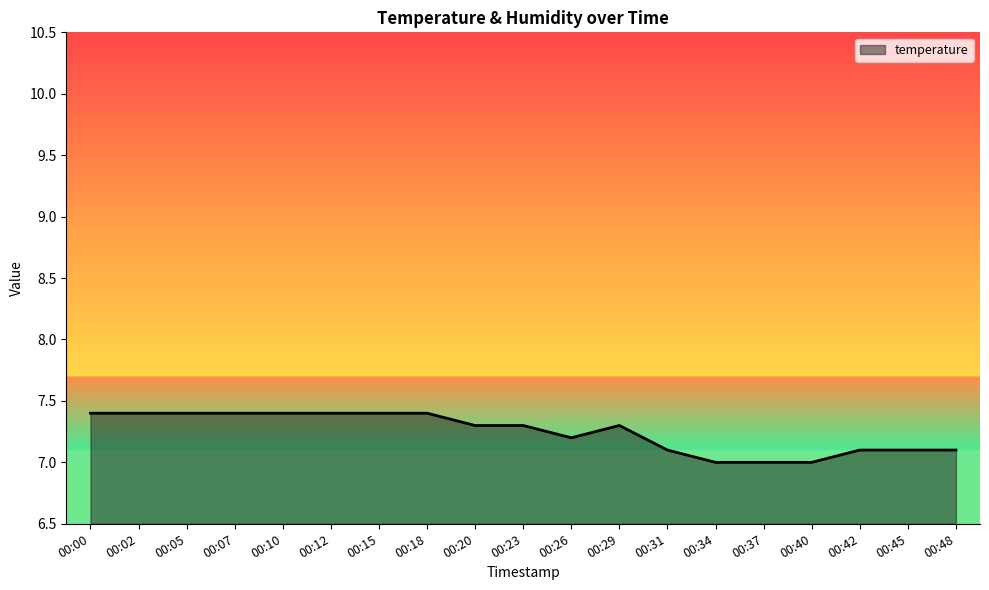

How many values are between 7 and 8?

19